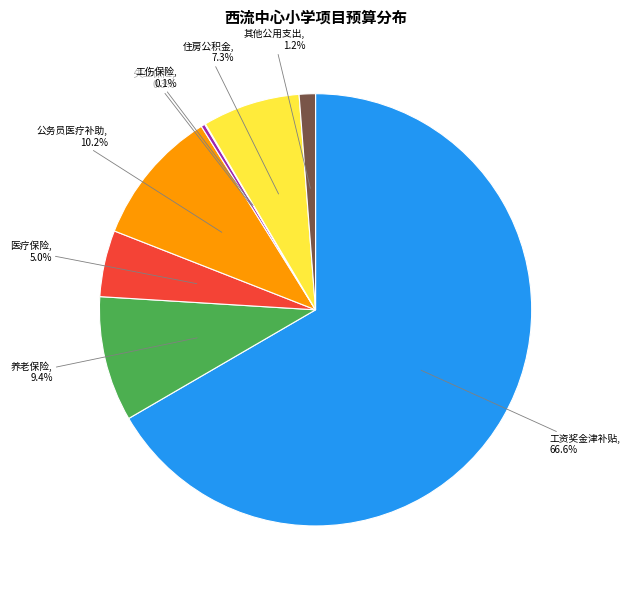

To the nearest percent, what is the average slice percentage?

12%